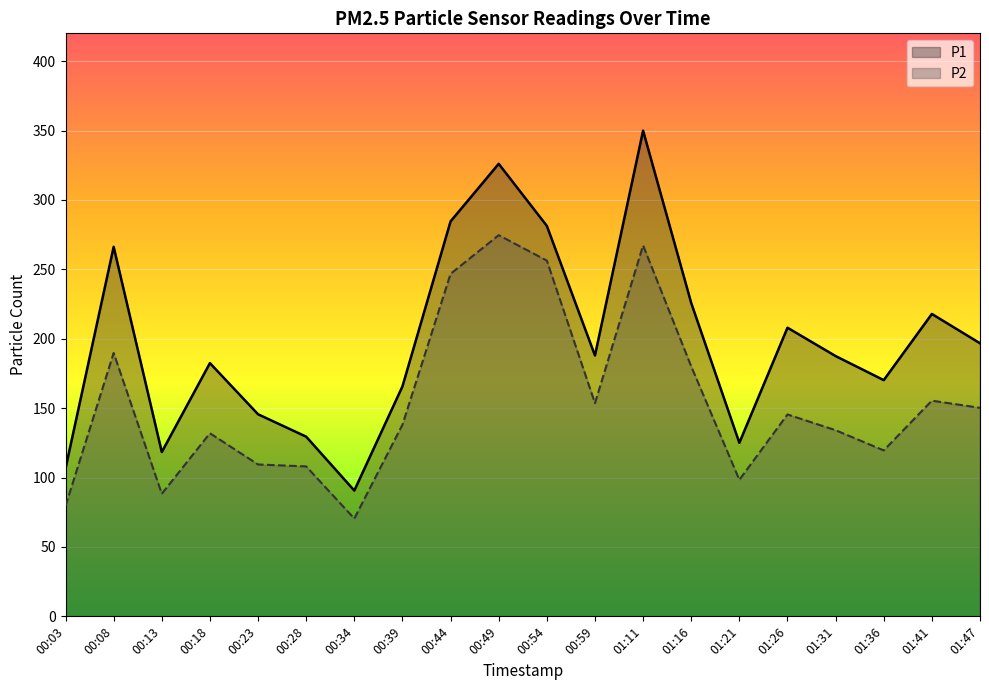

At which category does P2 reach its first local peak?

00:08